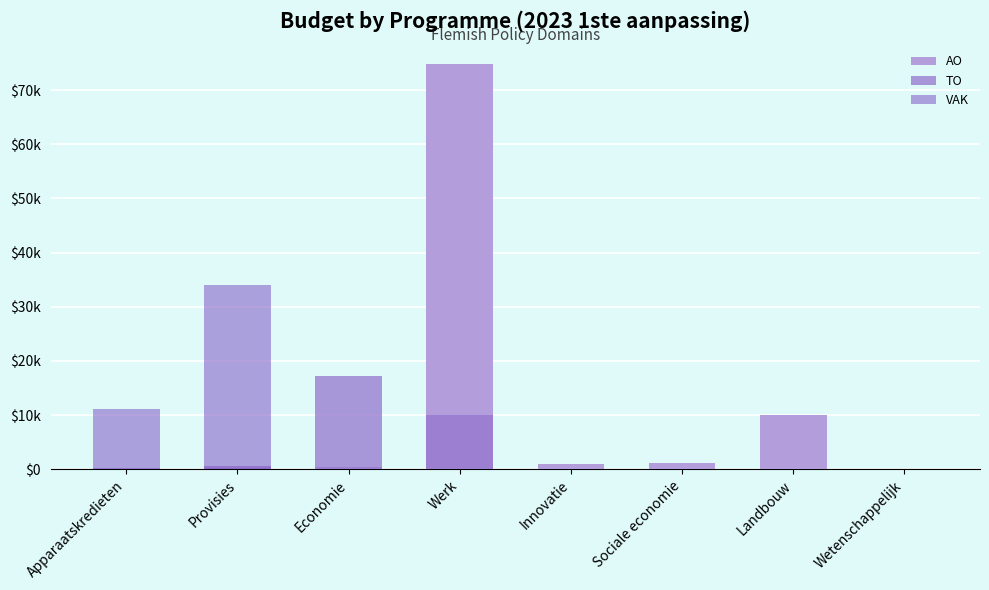

The TO series shows 28050 at Economie. True or false?

False